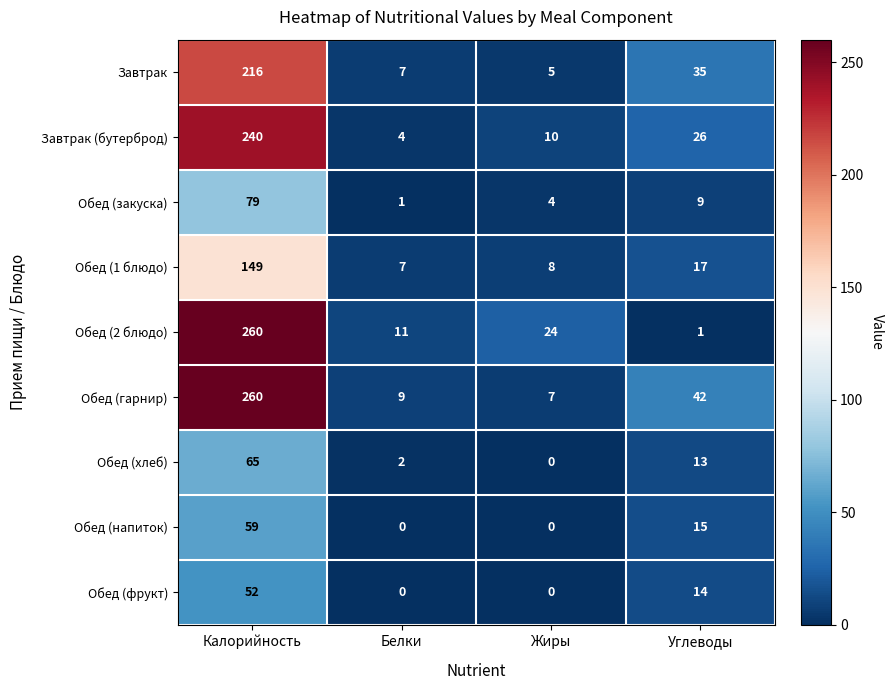

List the labels in order of Обед (закуска) value, largest first.

Калорийность, Углеводы, Жиры, Белки